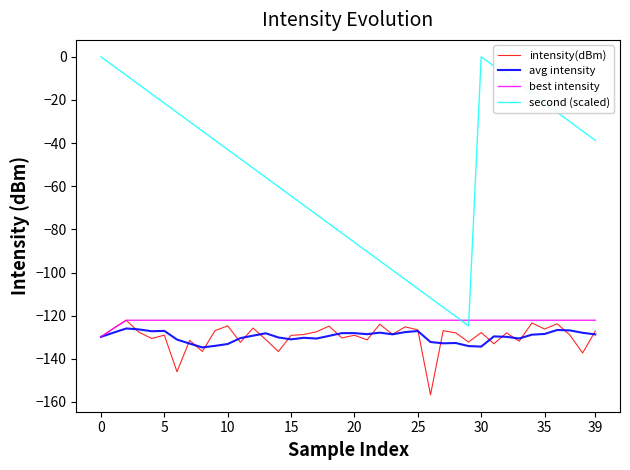

True or false: avg intensity and second (scaled) intersect in this chart.

False